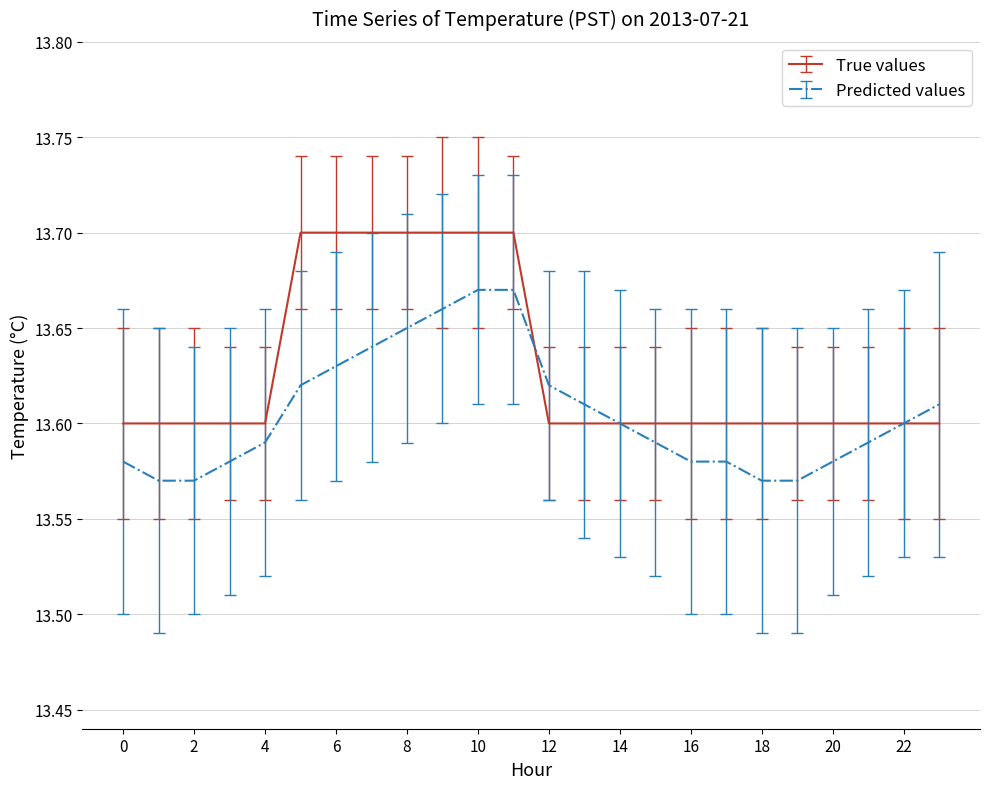

What is the average value of the True values series?

13.6